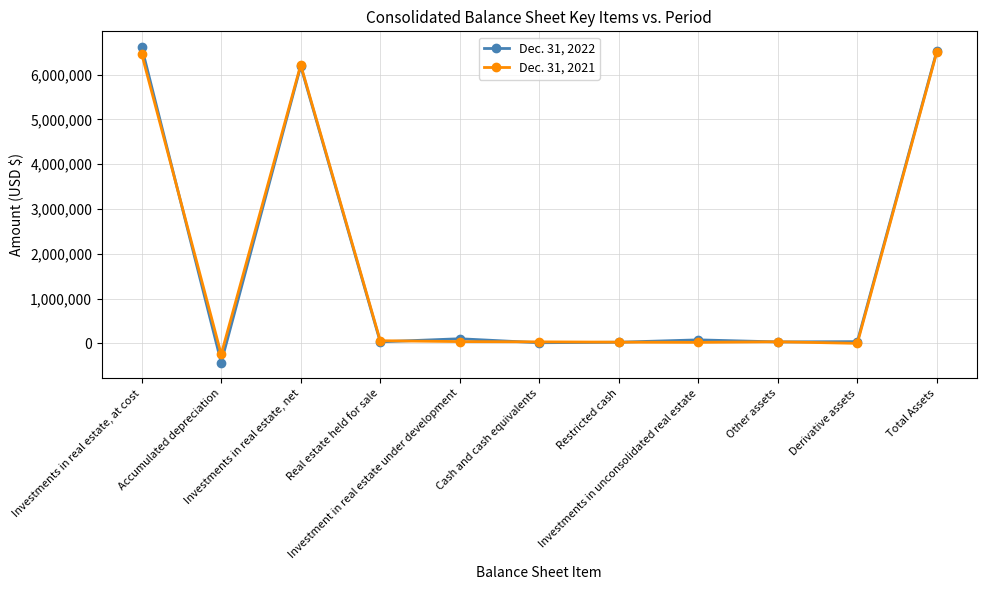

Rank the series by their average value, from lowest to highest.

Dec. 31, 2021, Dec. 31, 2022